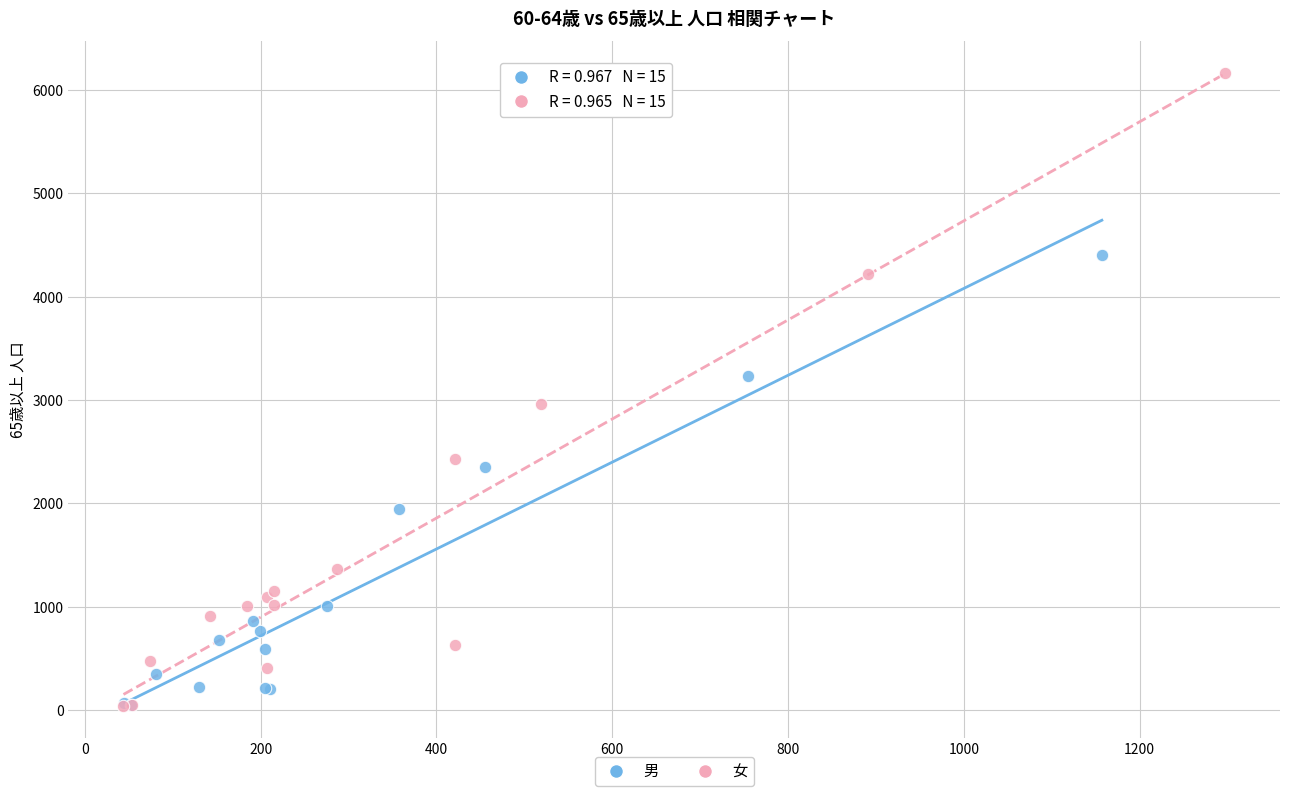

Which series reaches the maximum Y coordinate?

女